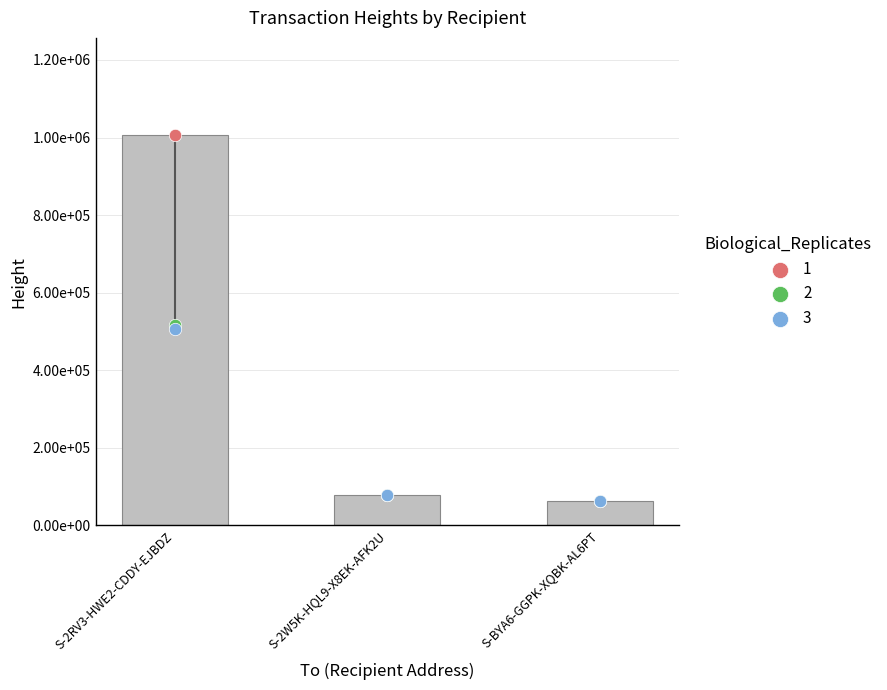

At which category is the sum across all series the highest?

S-2RV3-HWE2-CDDY-EJBDZ